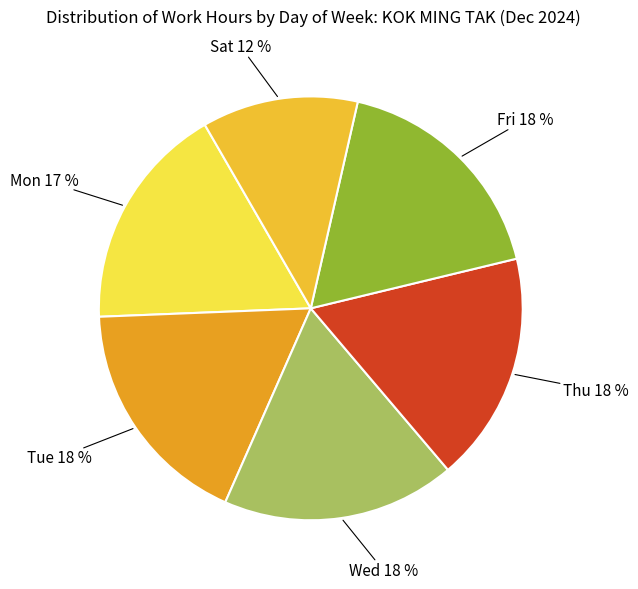

Is there any slice that represents more than half of the pie?

No